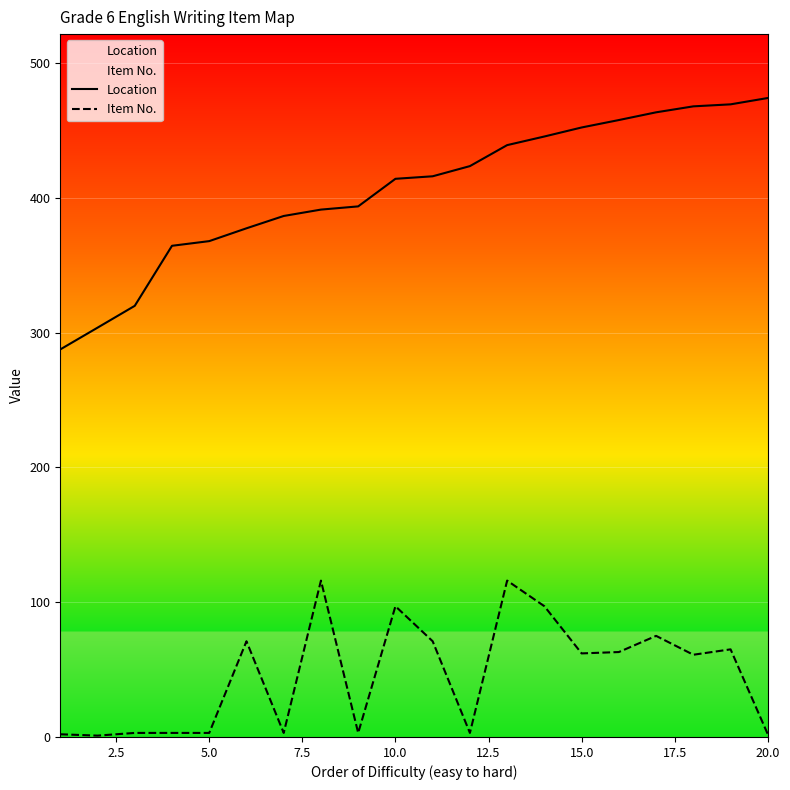

True or false: Location has more than 1 interior local peaks.

False